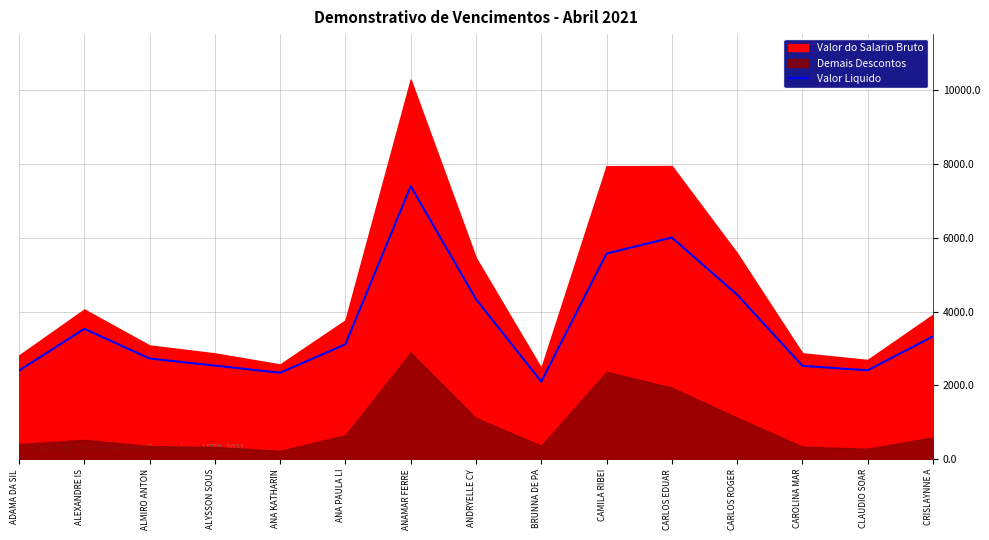

Count the number of values greater than 3112.

8